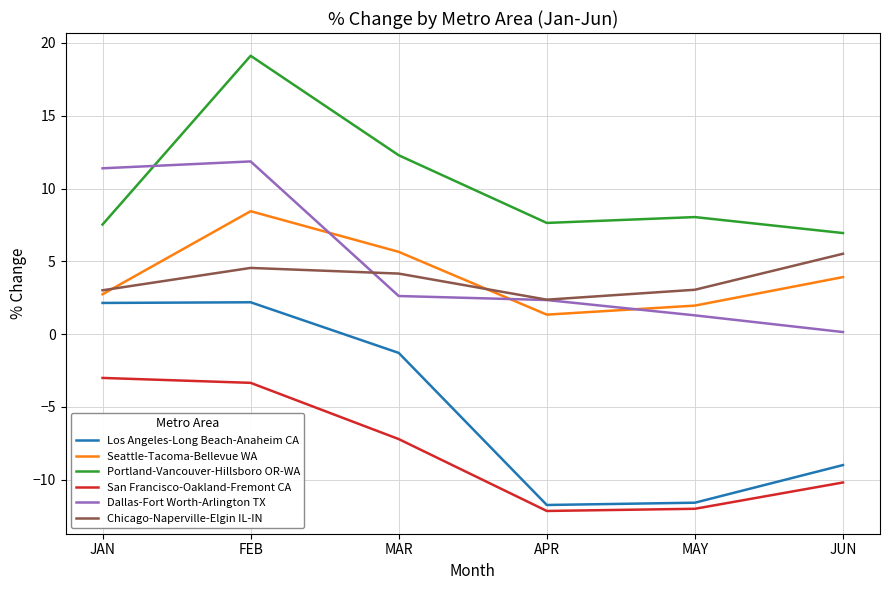

What is the difference between the second highest and second lowest values in the San Francisco-Oakland-Fremont CA series?

8.7